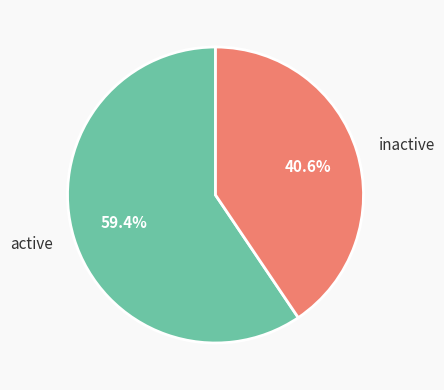

Which category has the smallest portion of the pie?

inactive